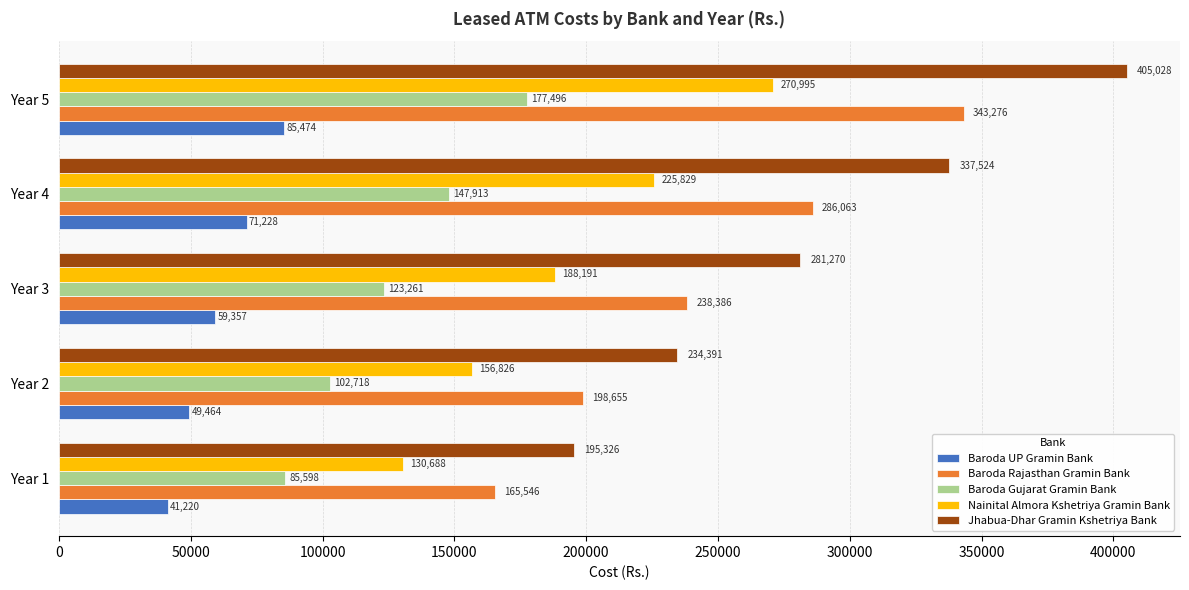

At how many categories does at least one series exceed 380384?

1